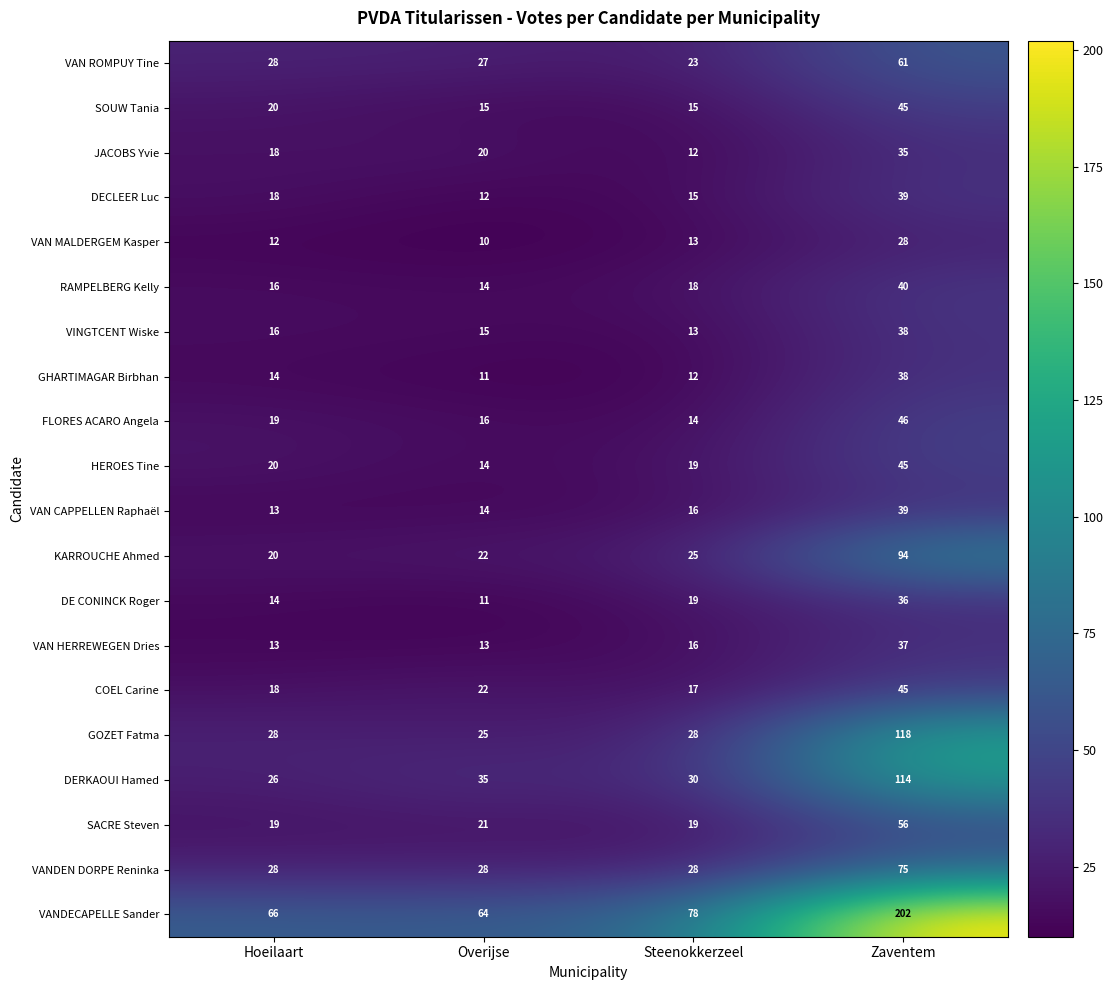

What is the difference between the maximum and minimum values in the VAN ROMPUY Tine series?

38